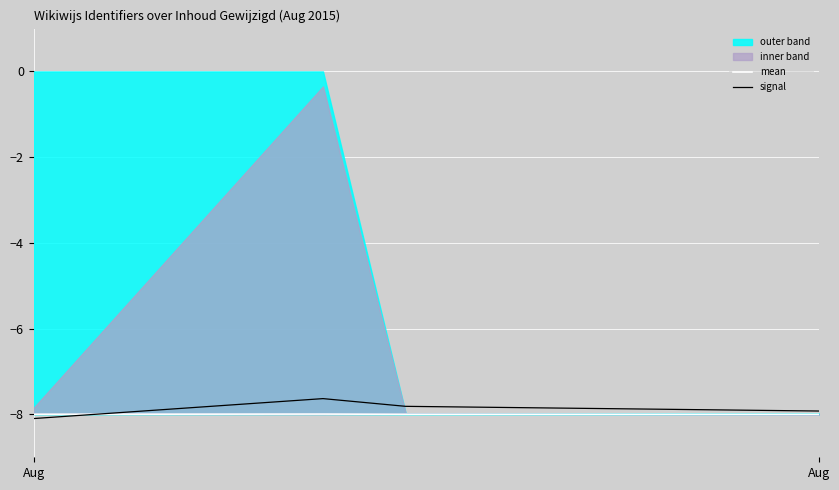

True or false: signal and mean cross at least once.

True